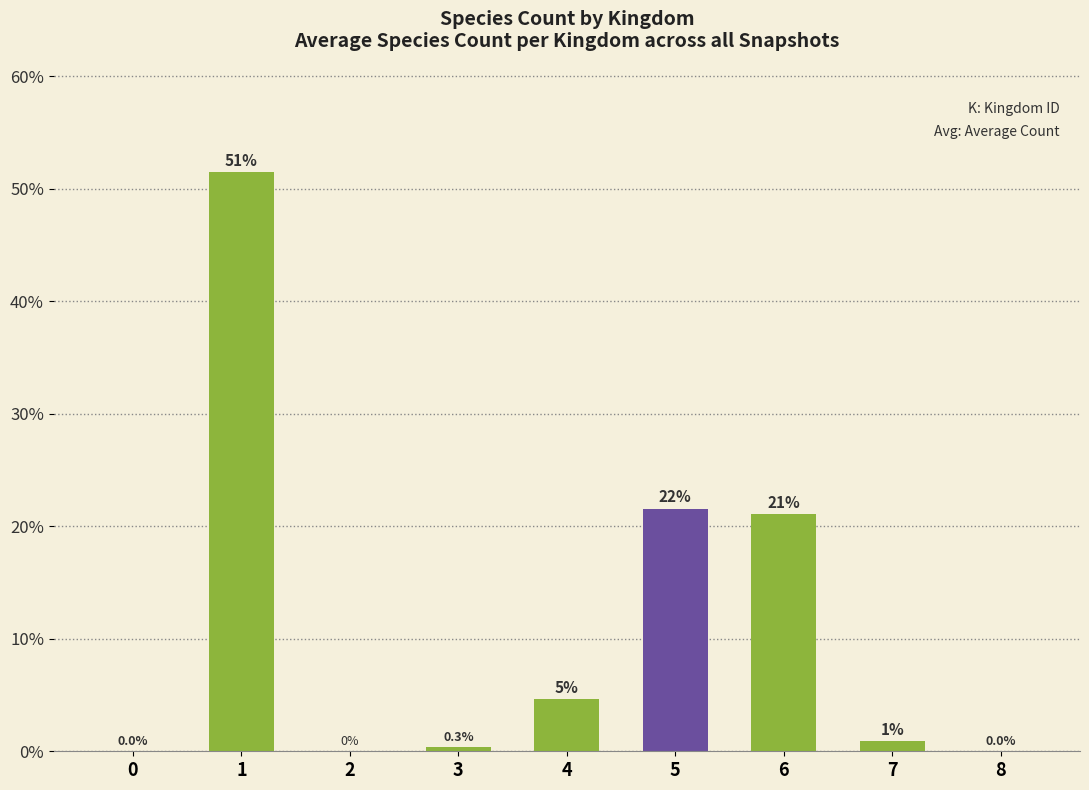

What is the change in value from 4 to 8?

-4.6